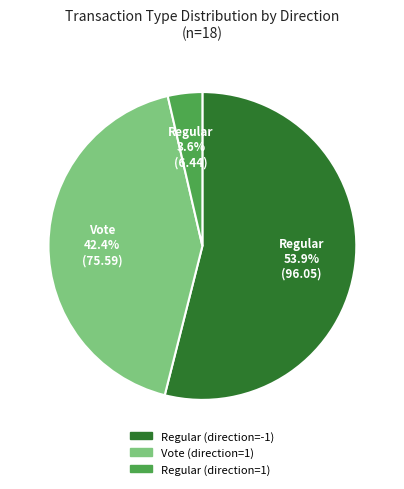

To the nearest percent, what is the difference between the largest and smallest slice percentages?

50%